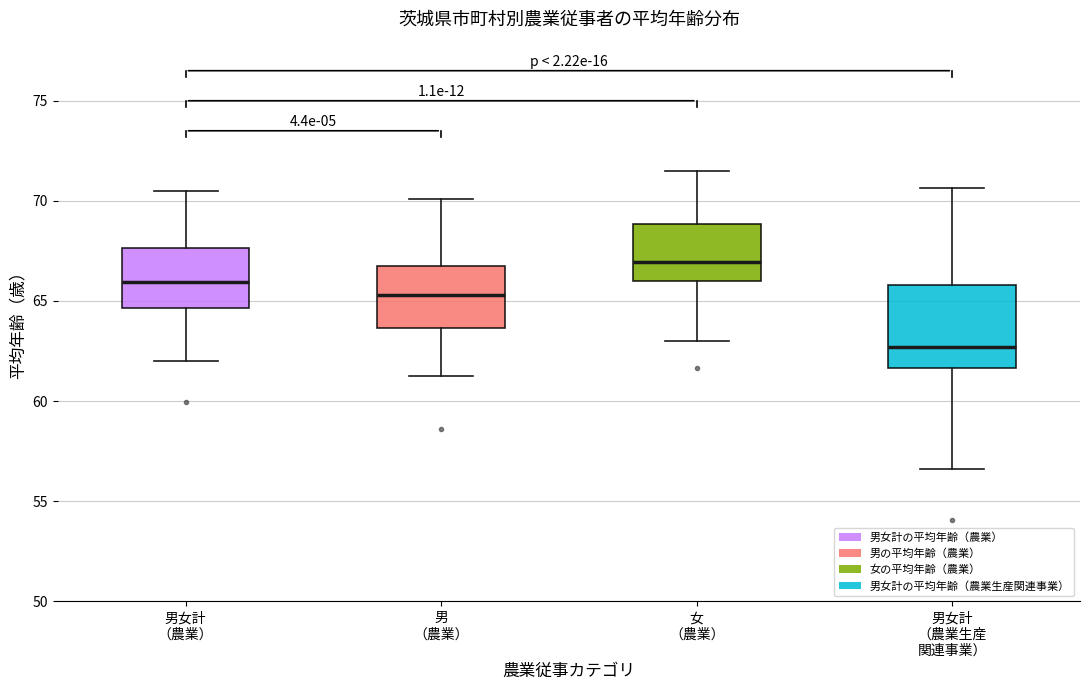

Reading left to right, read every box against the y-axis: the position of its median line, the range the box covers, and the ends of its whiskers. The values are not printed on the chart, so give them approximately, as read against the axis.

男女計 （農業）: median 66.0, box 64.5 to 67.5, whiskers 62.0 to 70.5
男 （農業）: median 65.5, box 63.5 to 66.5, whiskers 61.0 to 70.0
女 （農業）: median 67.0, box 66.0 to 69.0, whiskers 63.0 to 71.5
男女計 （農業生産 関連事業）: median 62.5, box 61.5 to 66.0, whiskers 56.5 to 70.5